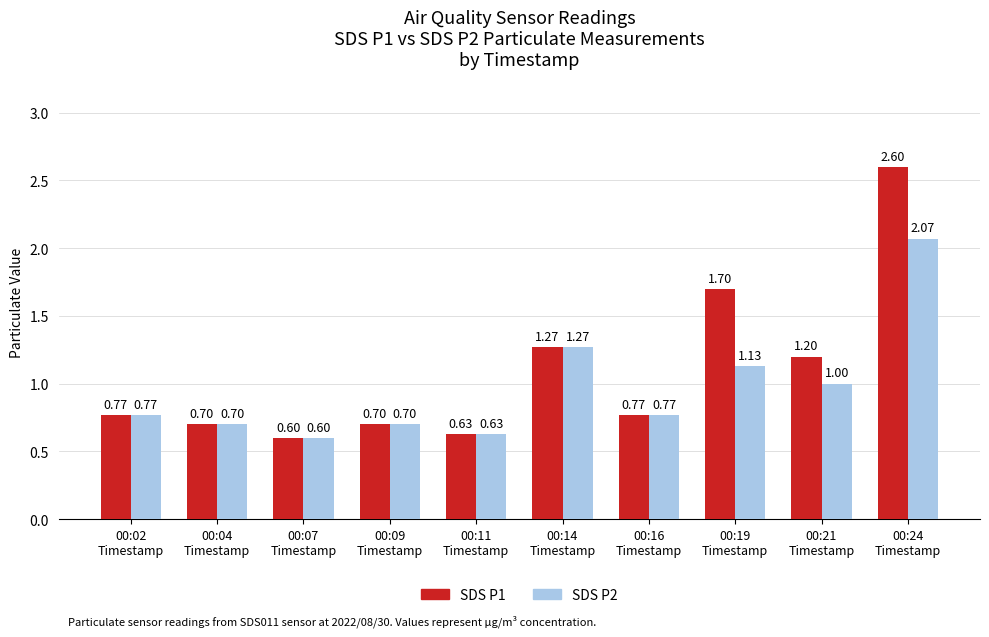

True or false: SDS P1 has a value of 1.0 at 00:09
Timestamp.

False